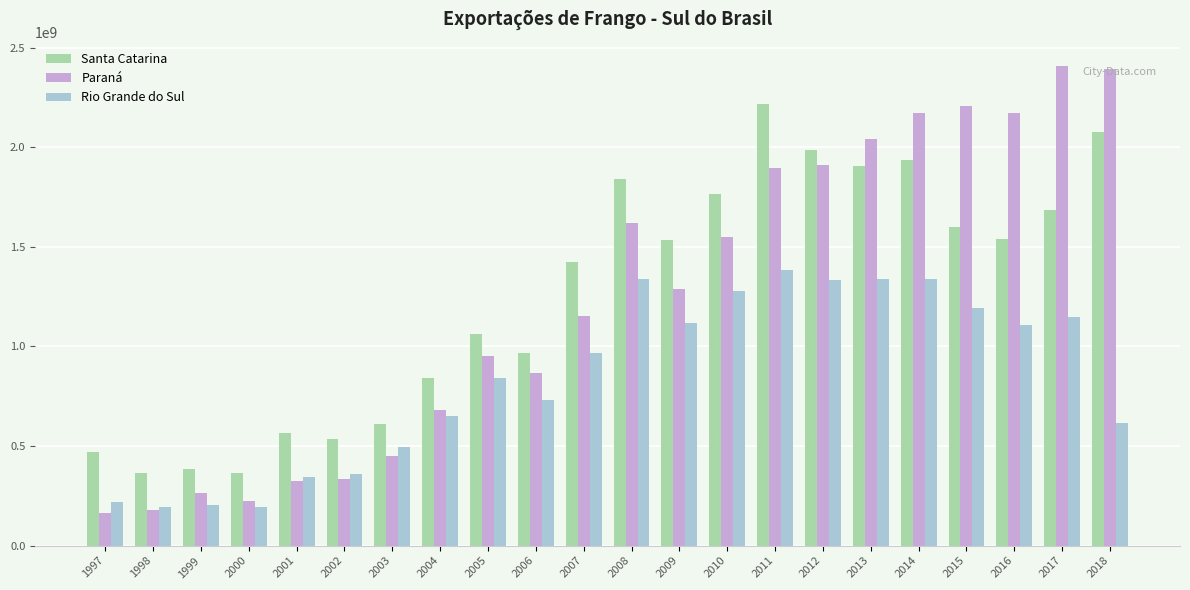

What is the value of the Rio Grande do Sul bar at the 19th from the left?

1191748197